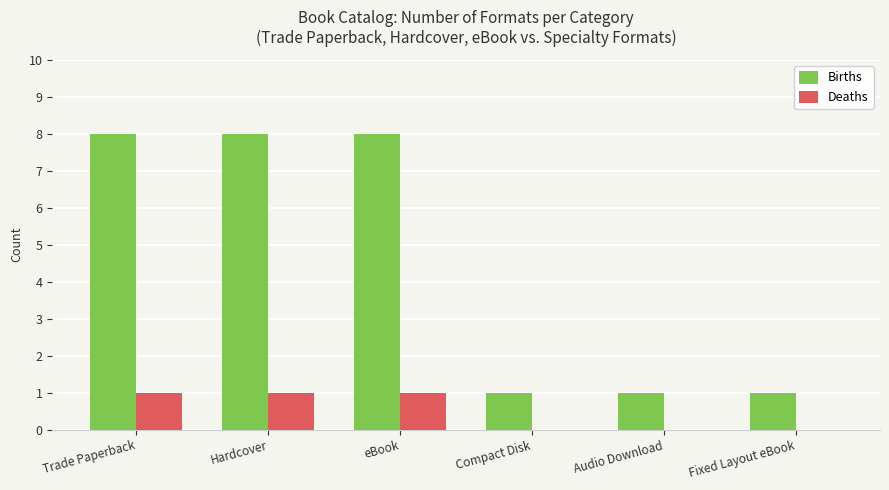

The Deaths series shows 0 at Fixed Layout eBook. True or false?

True